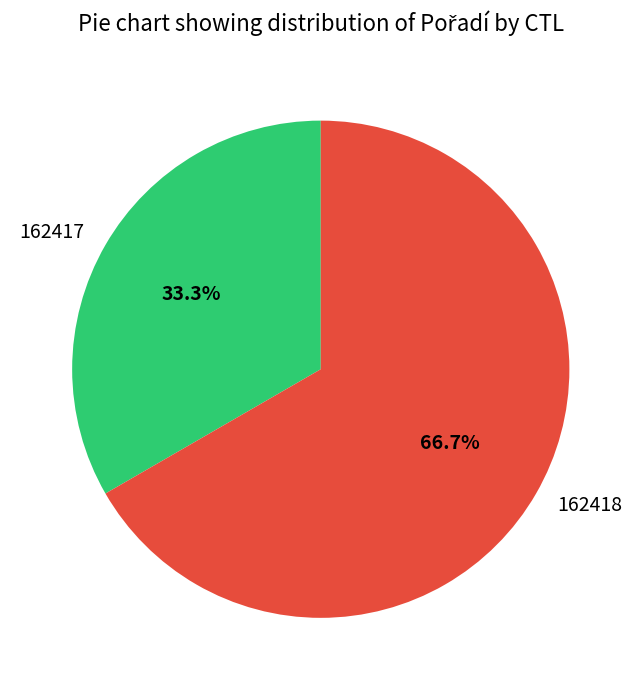

The 162418 slice represents 79% of the pie. True or false?

False